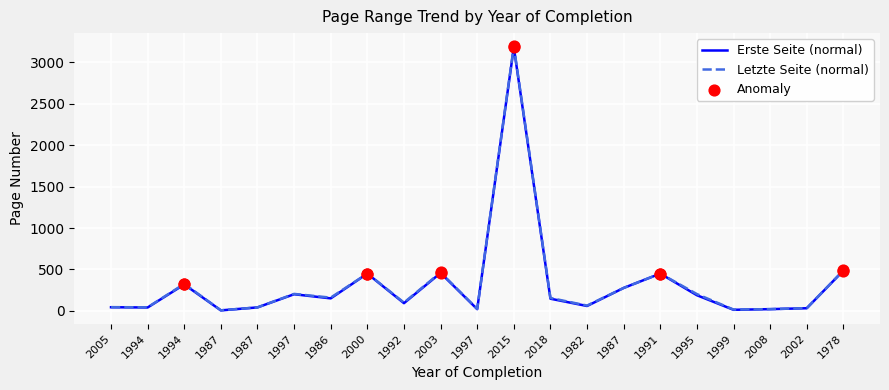

At how many categories does at least one series exceed 697?

1